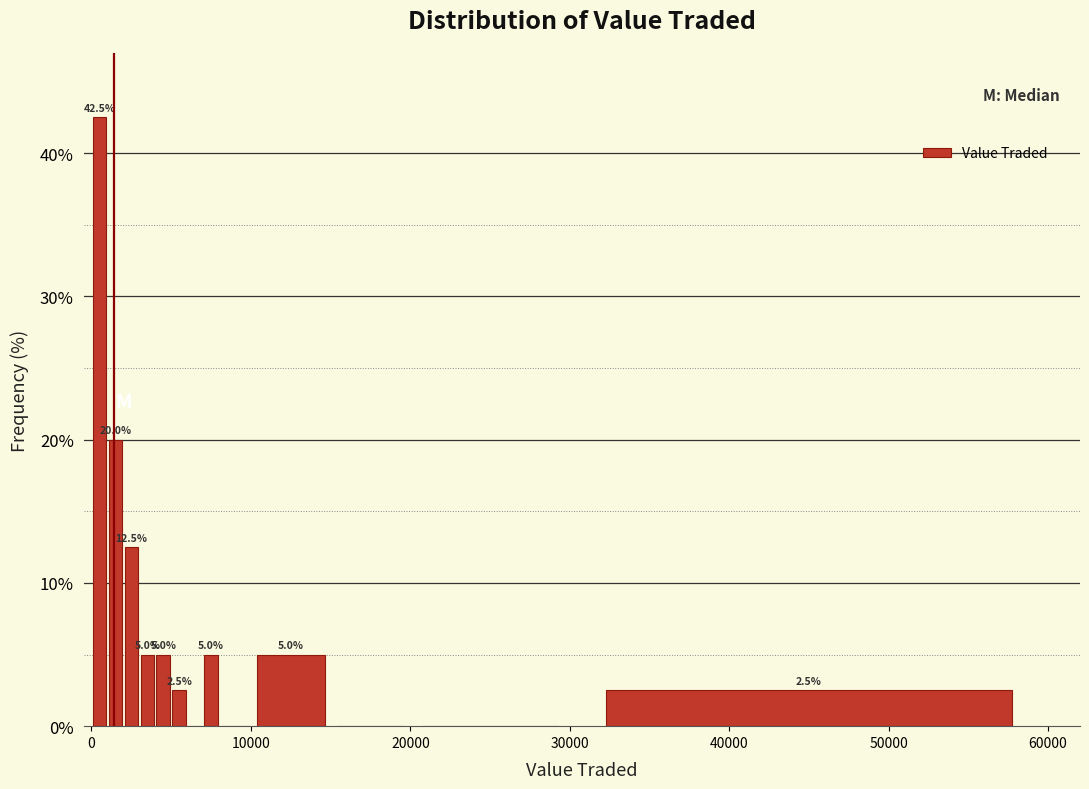

Read against the x-axis, roughly where is the centre of the tallest bar?

1000